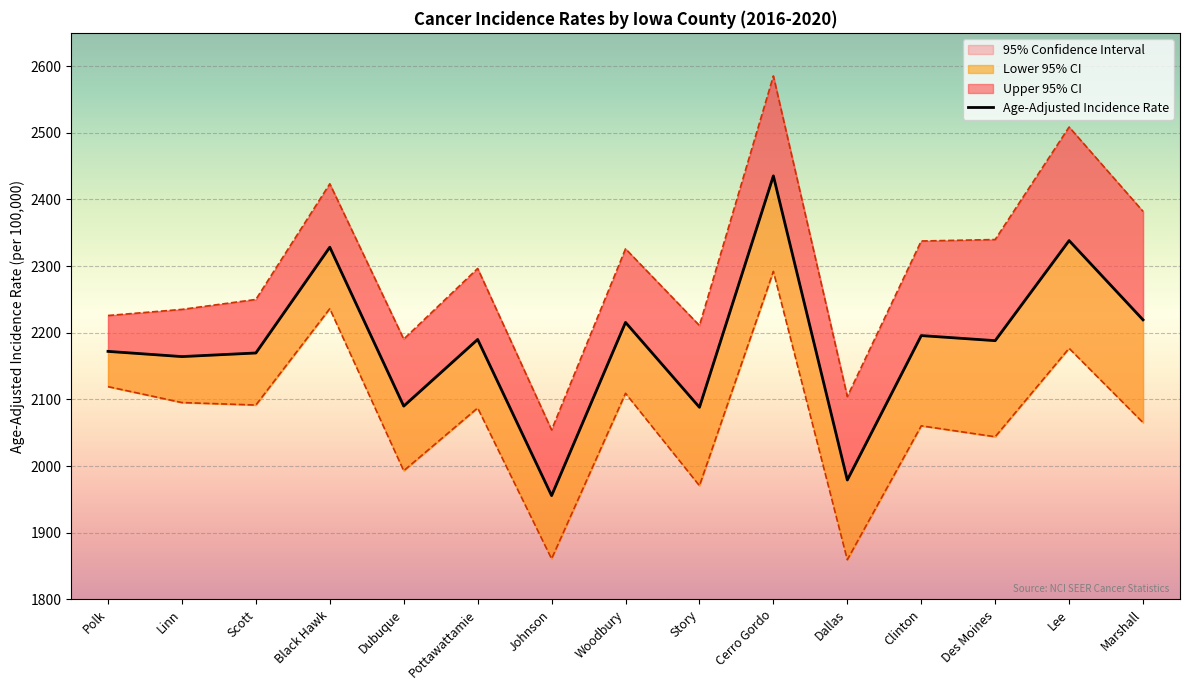

Rank the series at Cerro Gordo from lowest to highest value.

Lower 95% CI, Age-Adjusted Incidence Rate, Upper 95% CI